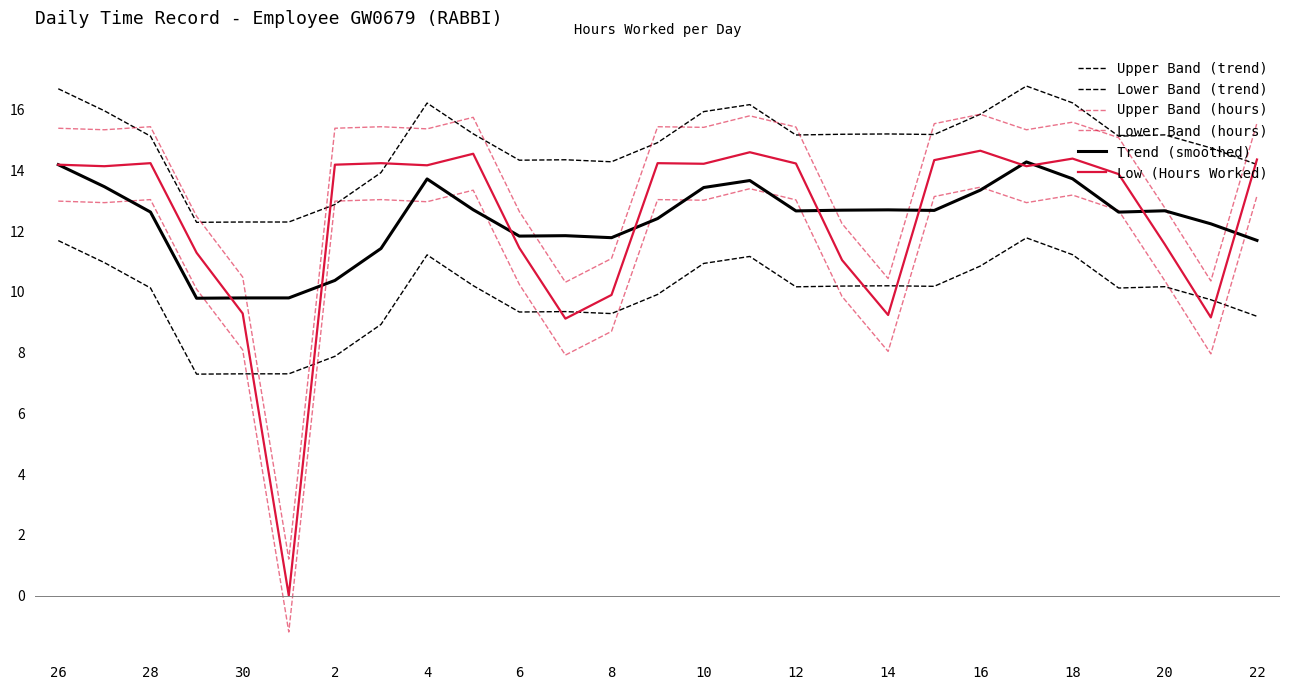

How many lines are shown in the chart?

6